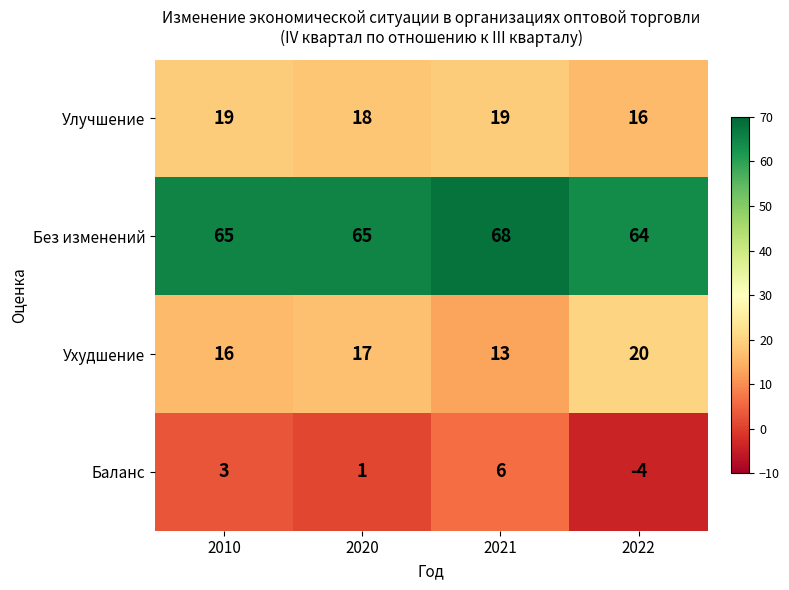

What is the difference between the maximum and minimum values in the Улучшение series?

3